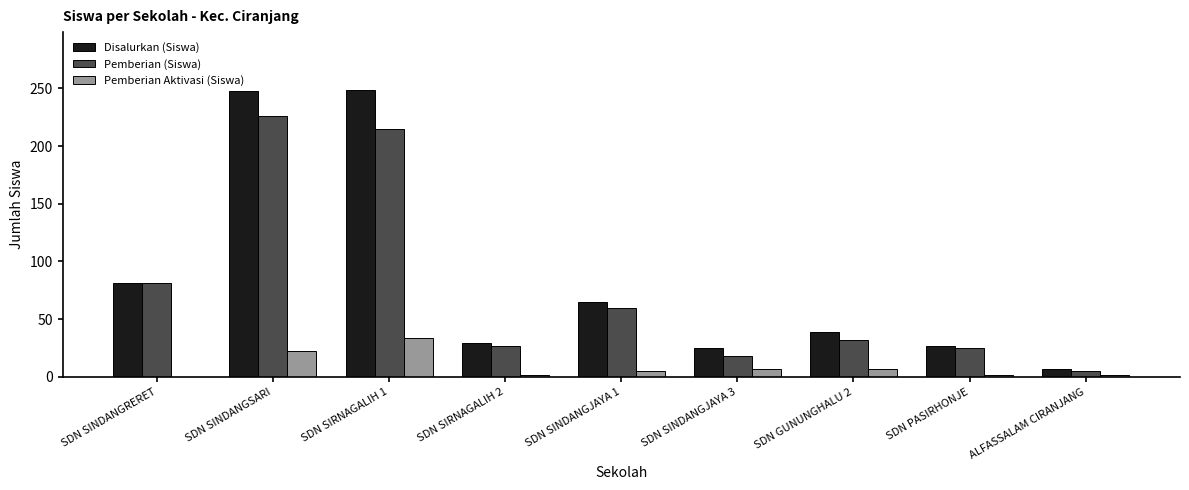

Where is Disalurkan (Siswa) nearest to the value 128?

SDN SINDANGRERET